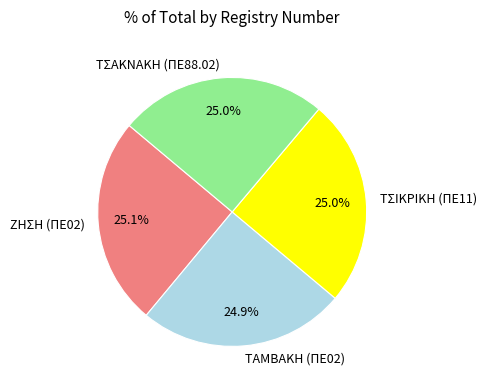

To the nearest percent, what percentage of the pie is ΤΣΙΚΡΙΚΗ (ΠΕ11)?

25%